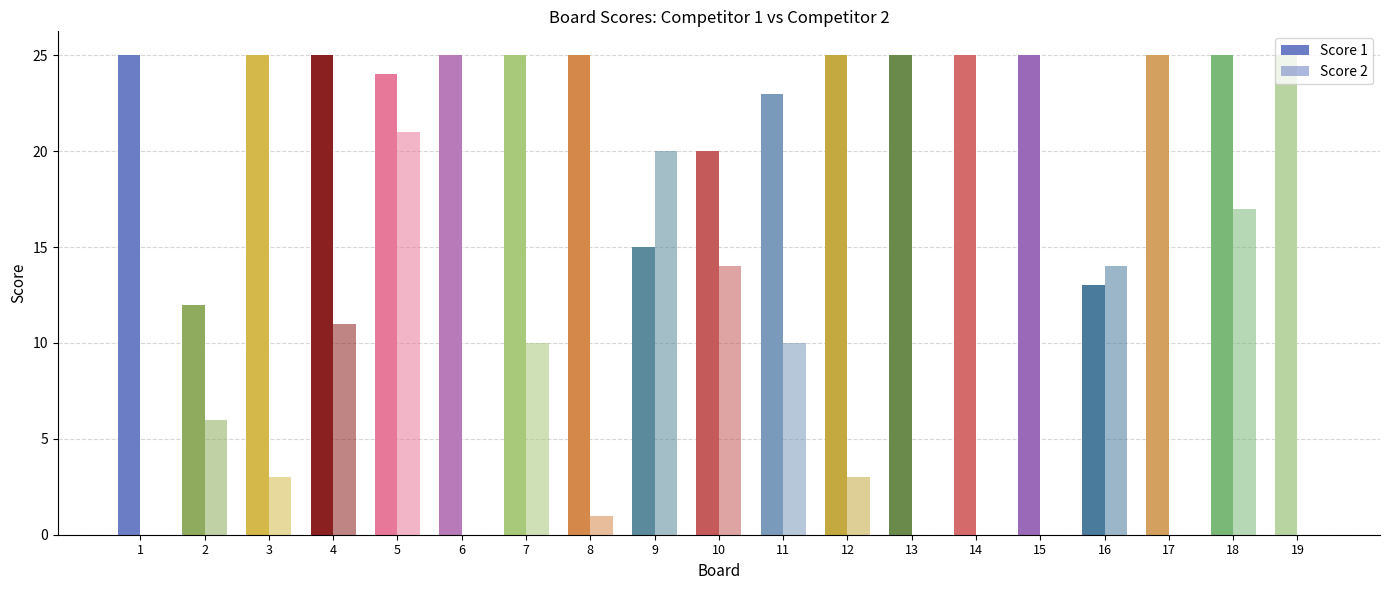

At which category is the sum across all series the highest?

5